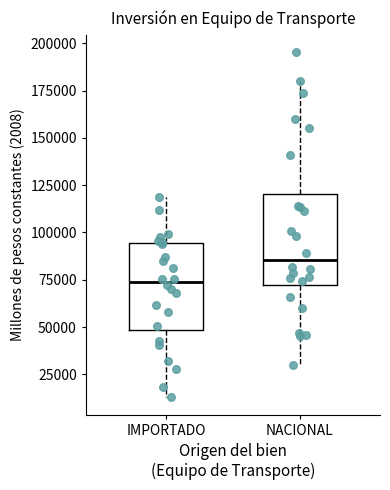

Where does the lower whisker of the box for IMPORTADO end on the y-axis? The values are not printed on the chart, so give them approximately, as read against the axis.

15000